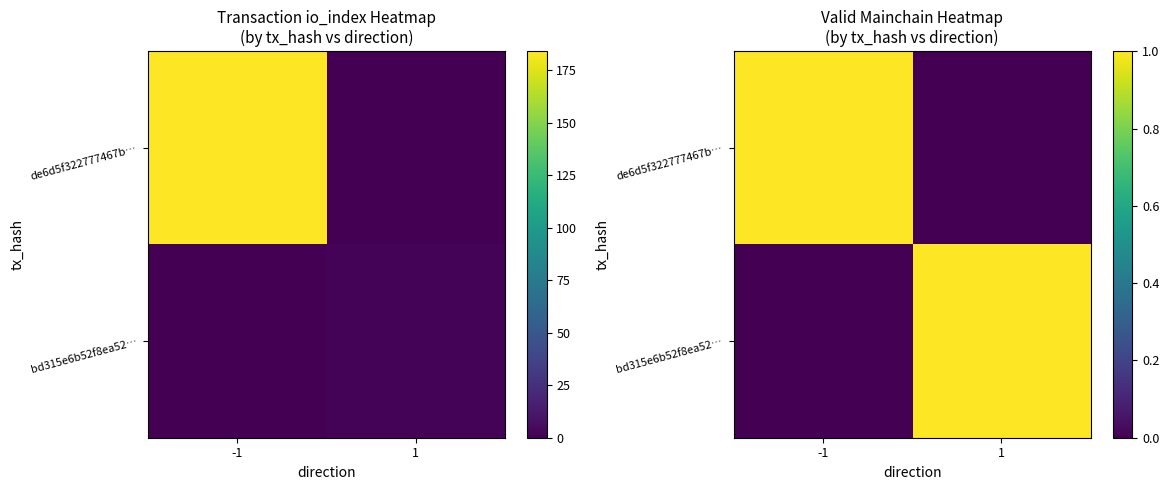

How many data points in bd315e6b52f8ea52… are less than 1?

1